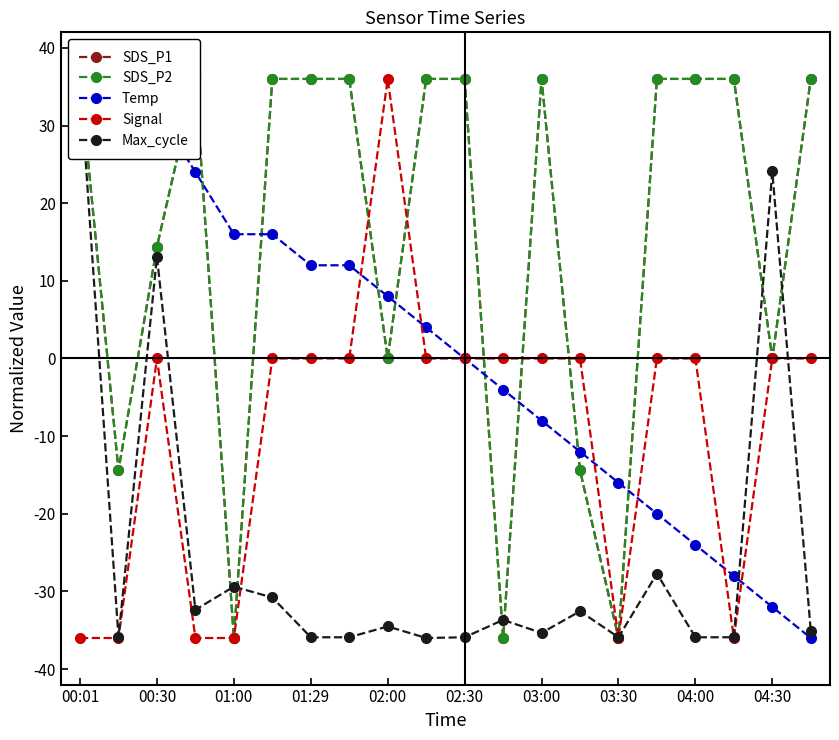

At which category is the sum across all series the highest?

00:01